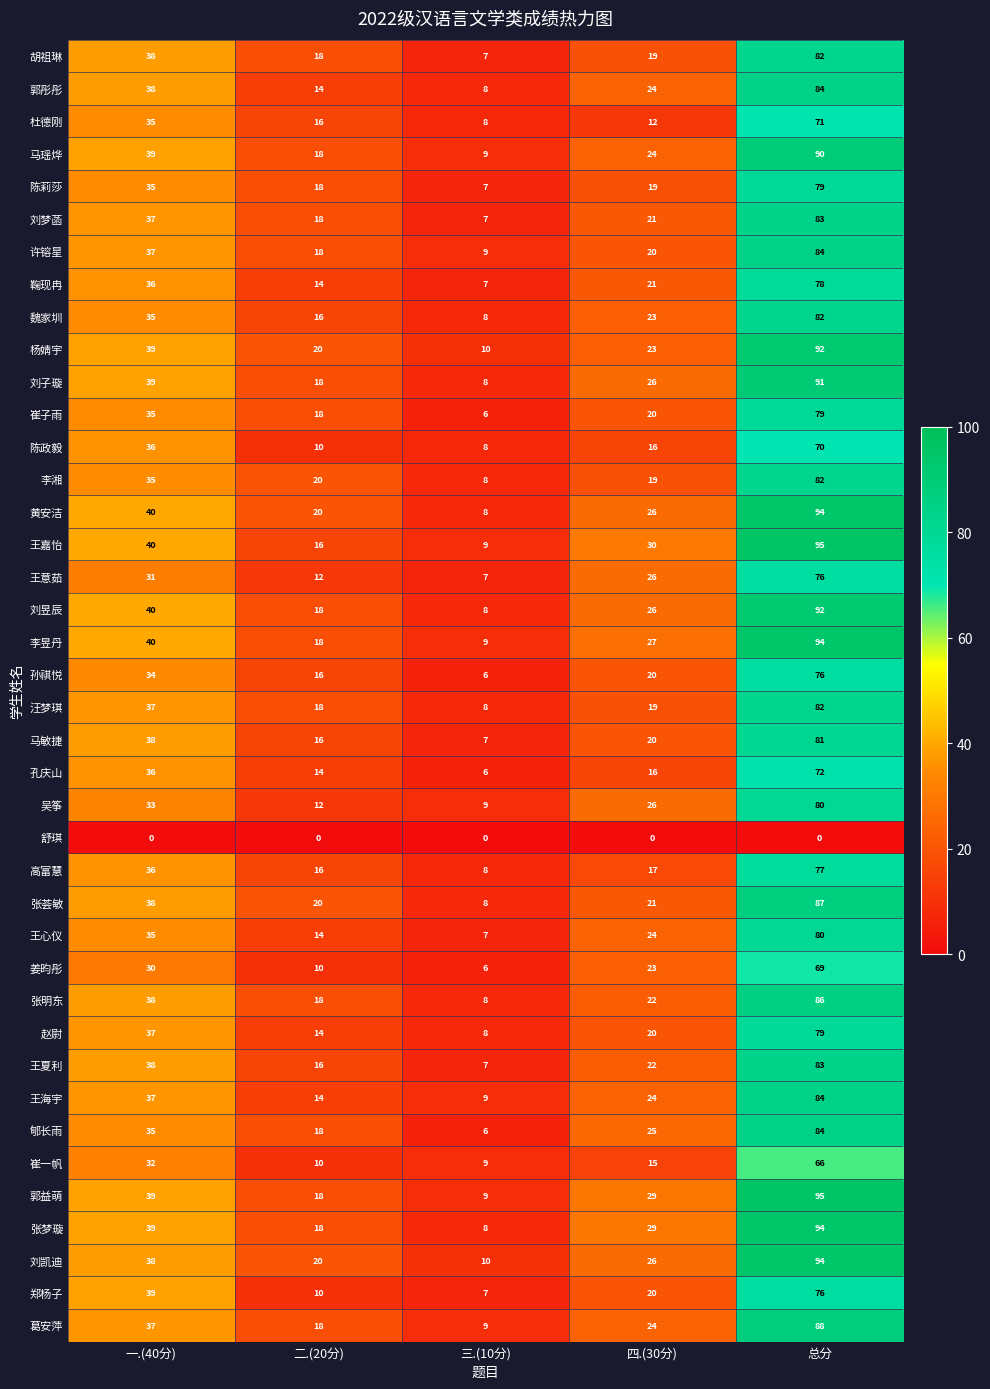

Where does the 陈政毅 series first go above 16?

一.(40分)